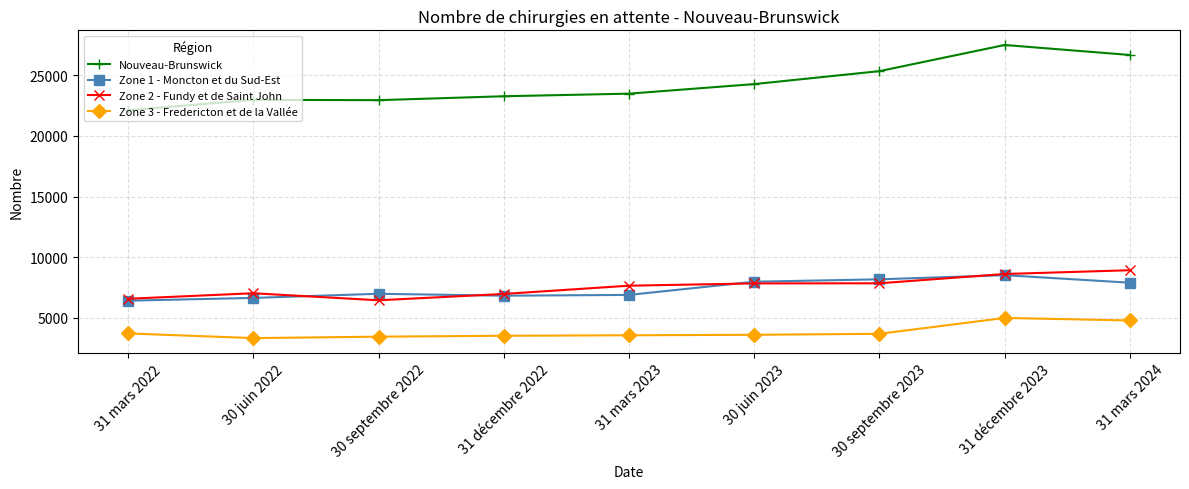

What is the difference between the Zone 3 - Fredericton et de la Vallée values at 30 juin 2022 and 30 juin 2023?

274